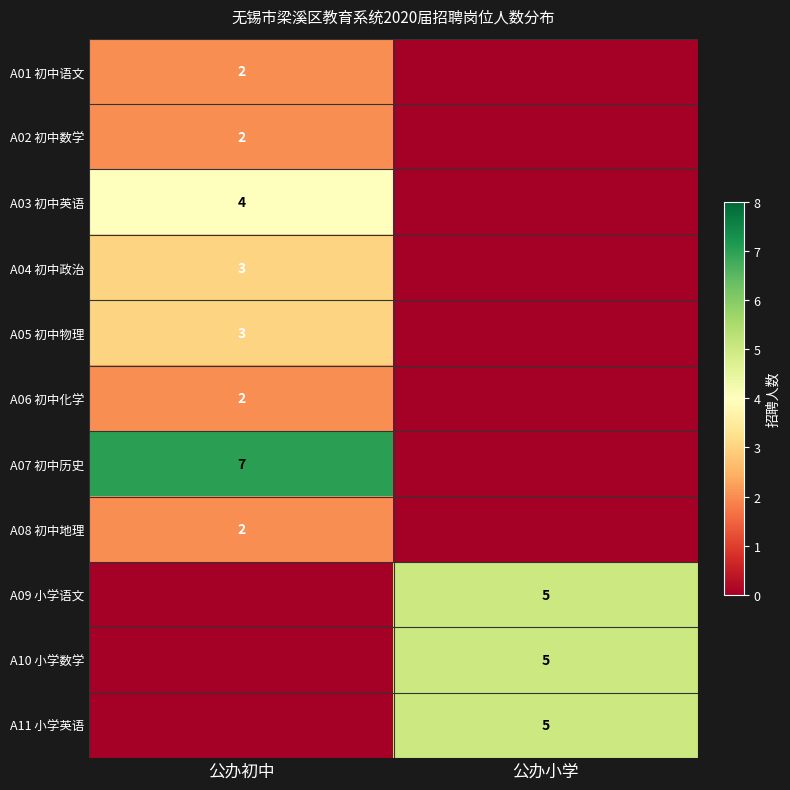

The A03 初中英语 series shows 6 at 公办初中. True or false?

False